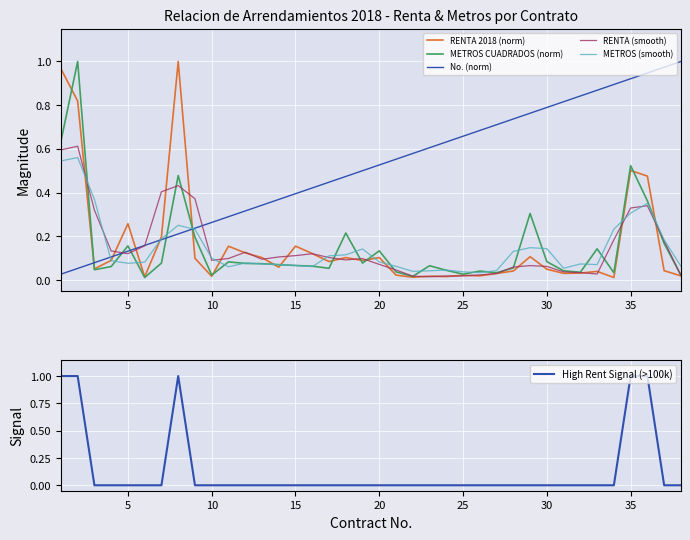

What is the difference between the maximum and minimum values in the METROS CUADRADOS (norm) series?

1.0